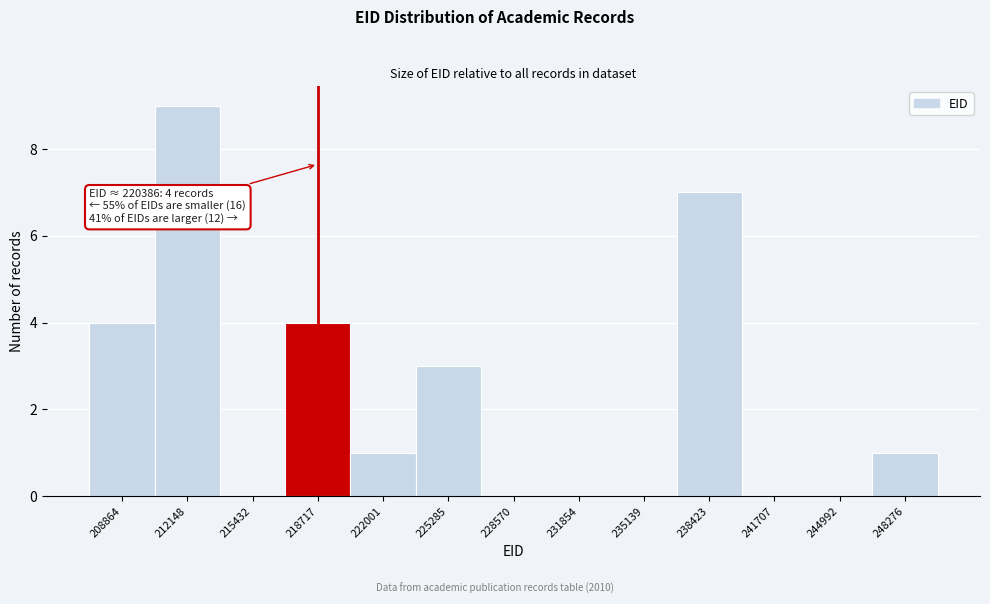

Reading left to right, what are all the values shown in this chart?

208864=4	212148=9	215432=0	218717=4	222001=1	225285=3	228570=0	231854=0	235139=0	238423=7	241707=0	244992=0	248276=1